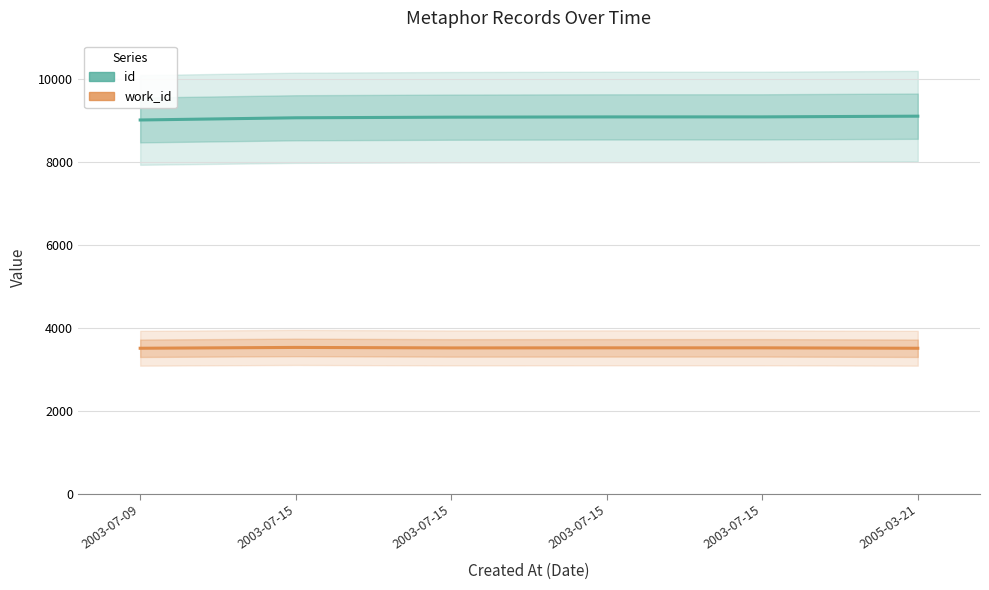

What are all the series names shown in the legend?

id, work_id